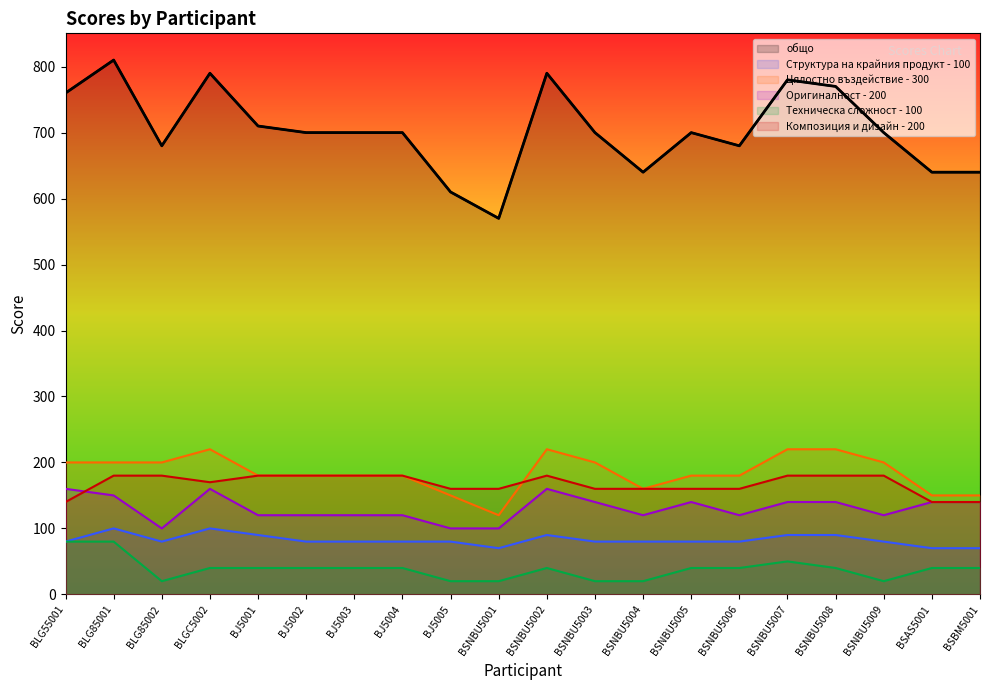

Where does the Структура на крайния продукт - 100 series first go above 80?

BLG85001